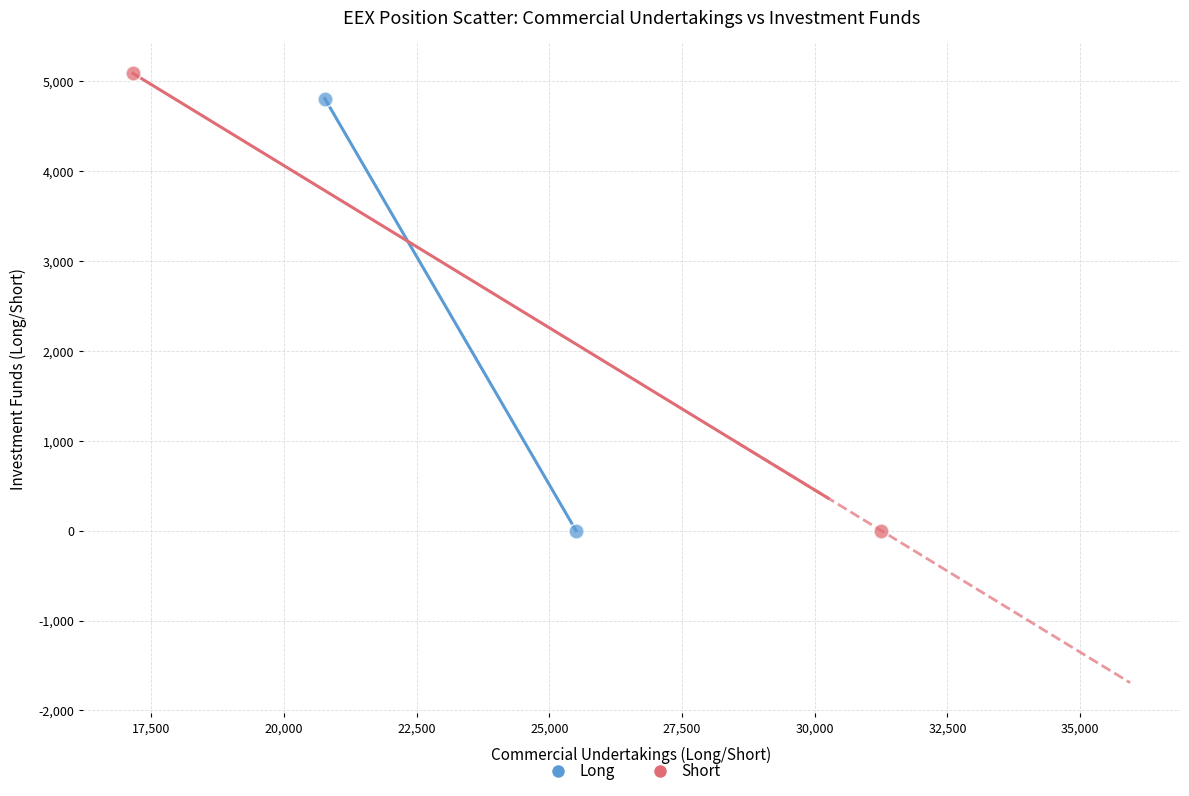

Which series reaches the maximum Y coordinate?

Short